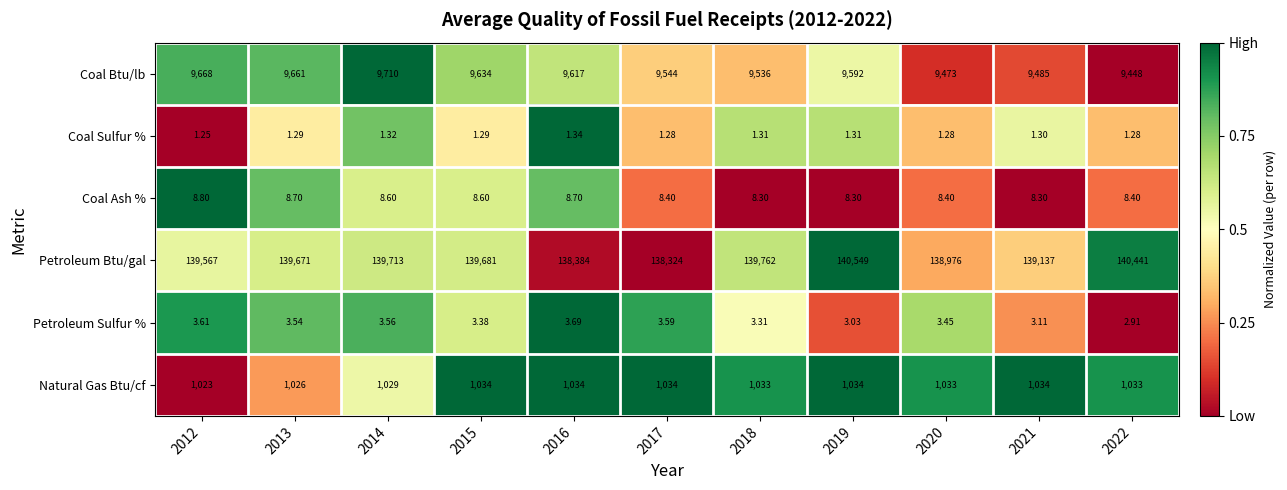

Which series has the largest total across all categories?

Petroleum Btu/gal